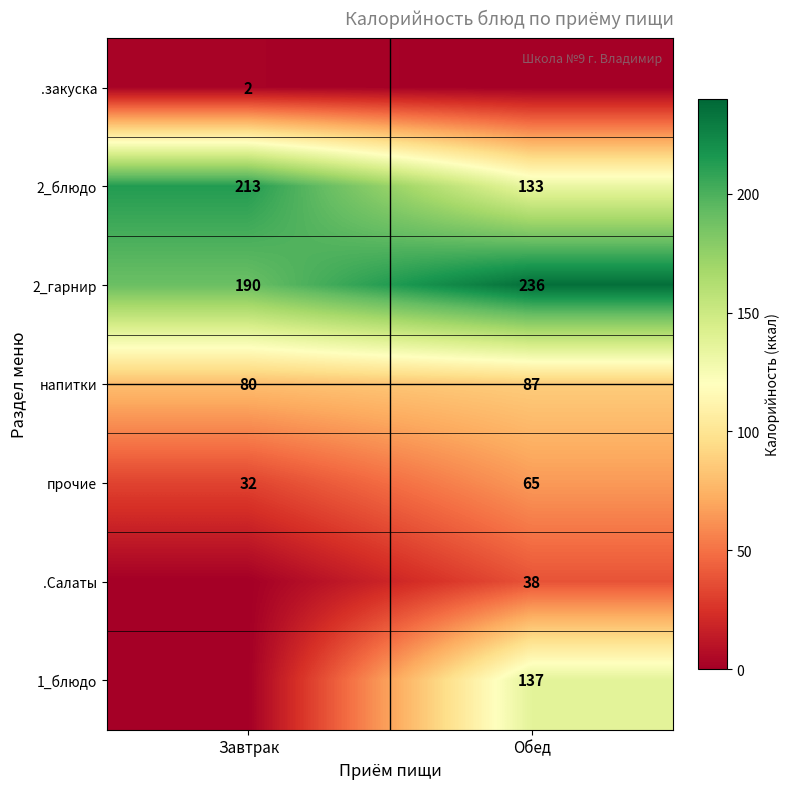

How many прочие values are between 32 and 65?

2